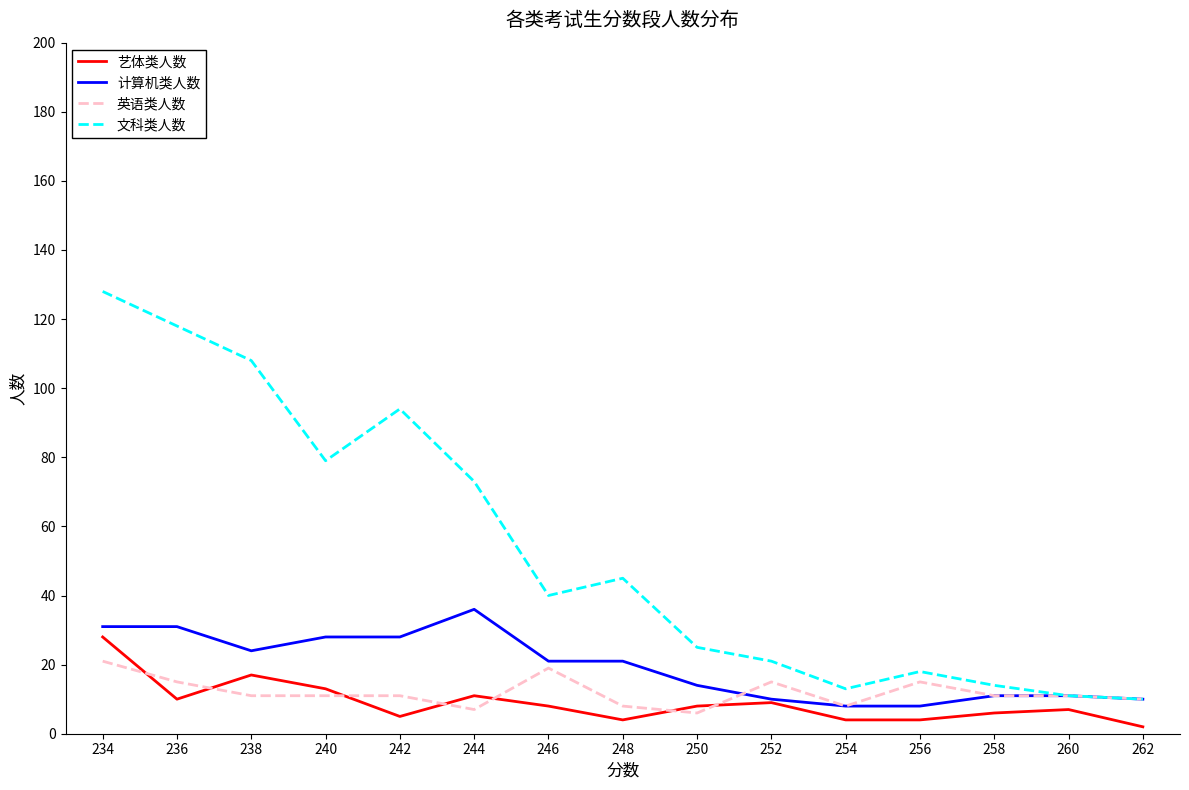

What is the total value across all series at 236?

174